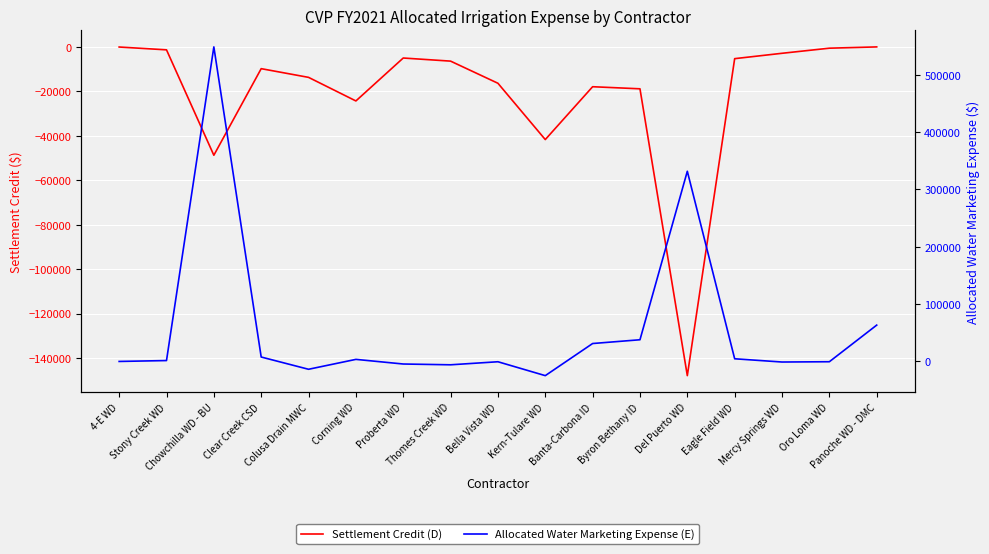

The Settlement Credit (D) series shows -872.8 at Oro Loma WD. True or false?

False